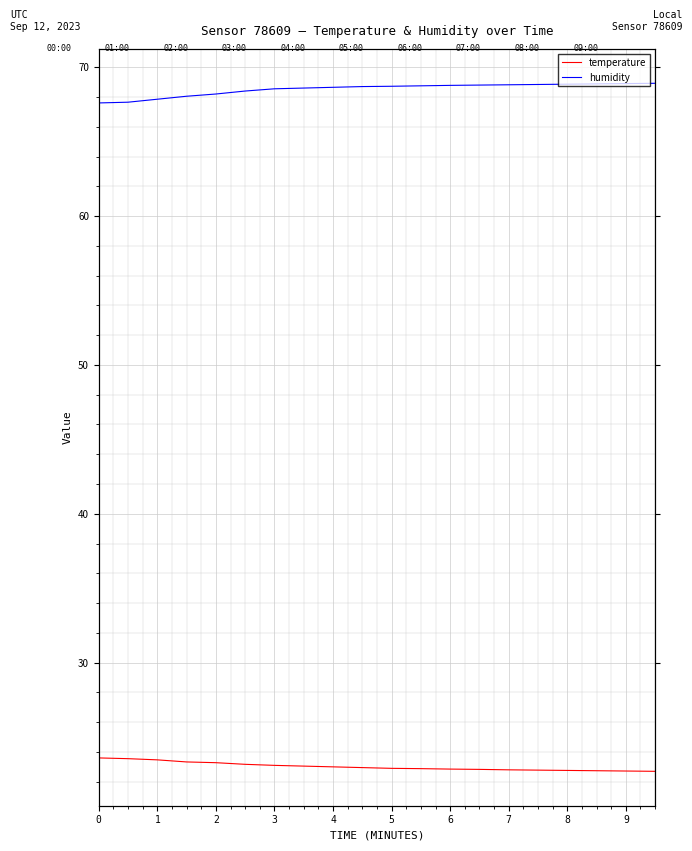

Is the value of temperature at 18 greater than the value of humidity at 5?

No